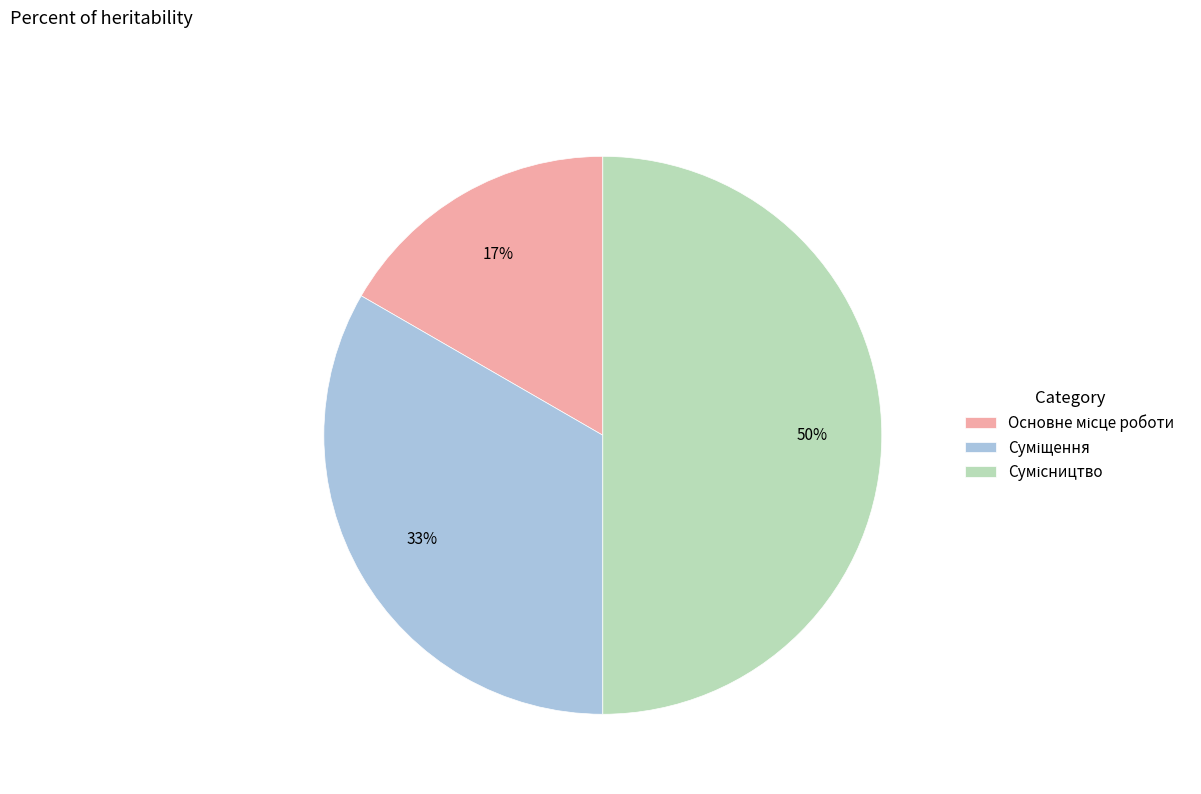

To the nearest percent, what is the average slice percentage?

33%